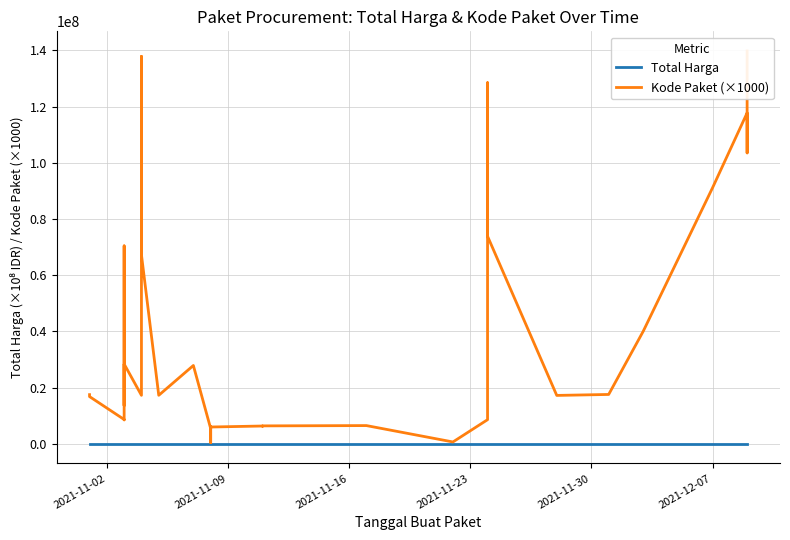

Does the chart have visible grid lines?

Yes